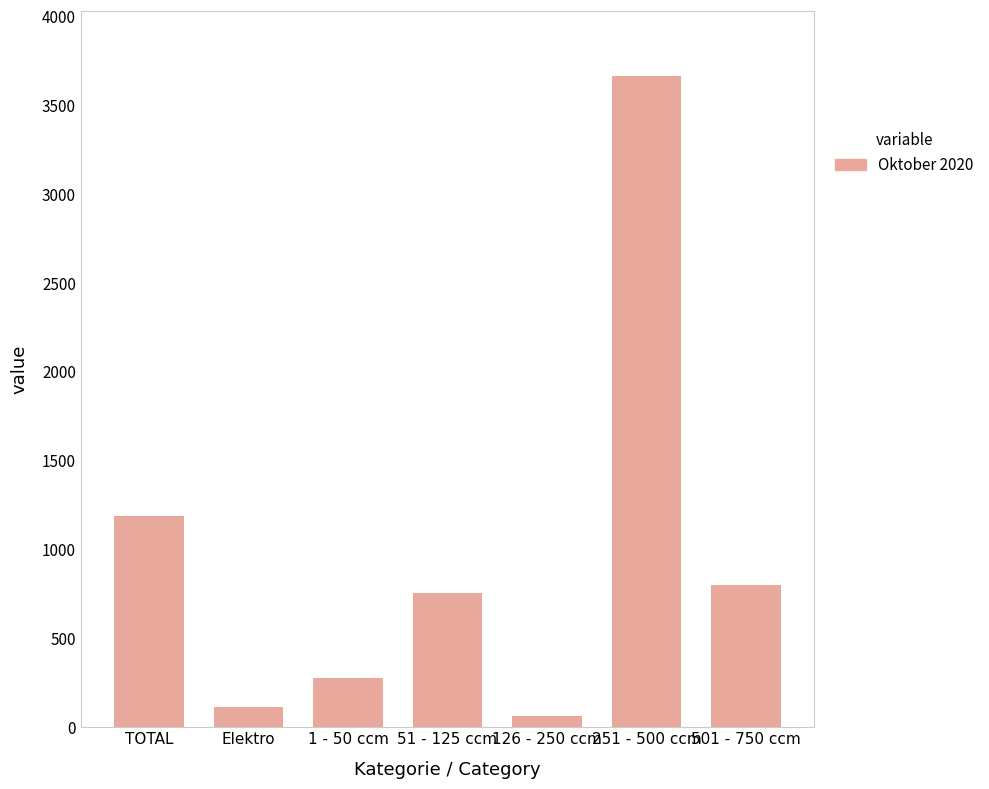

What is the value of the 7th bar from the left?

798